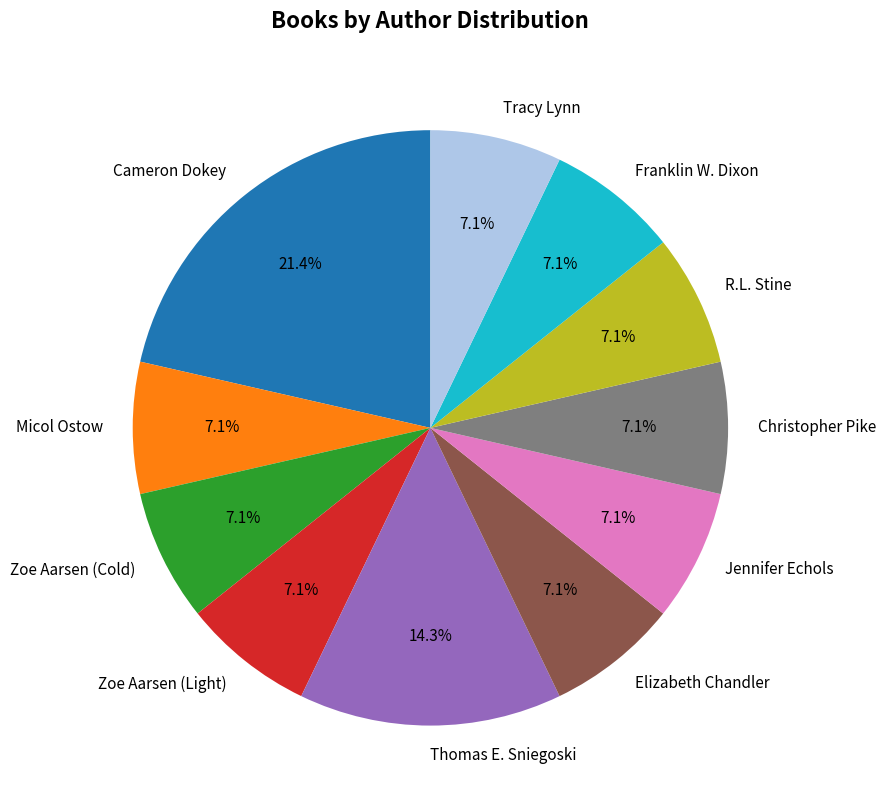

Which category has the biggest portion of the pie?

Cameron Dokey